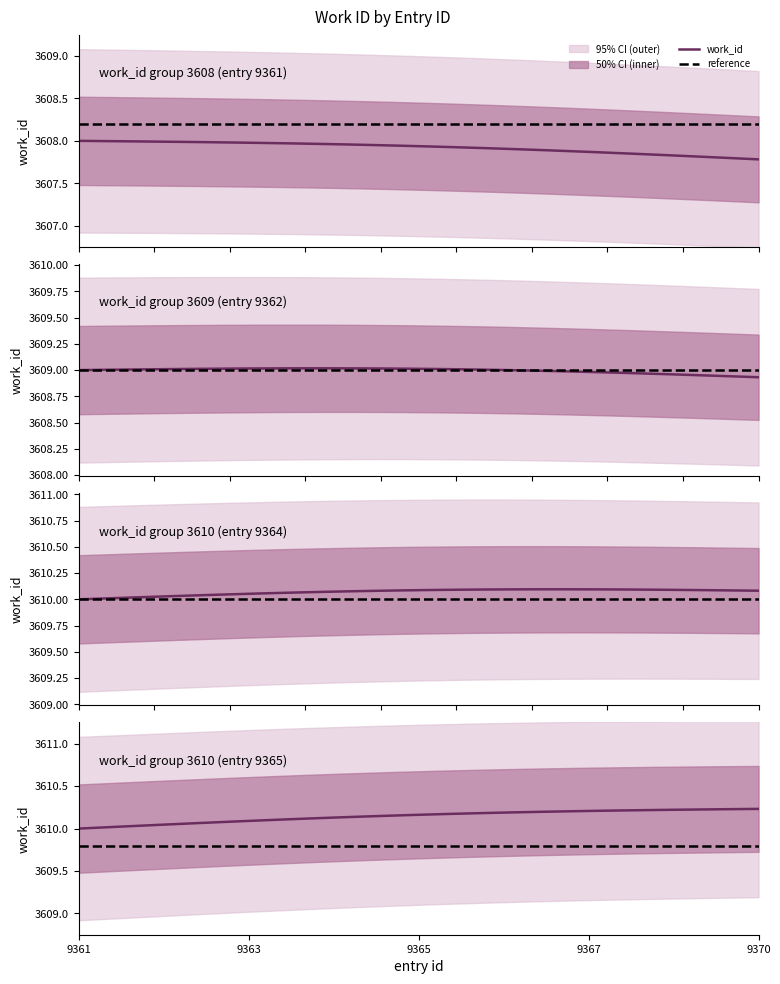

The value at 9362 is 6420. True or false?

False